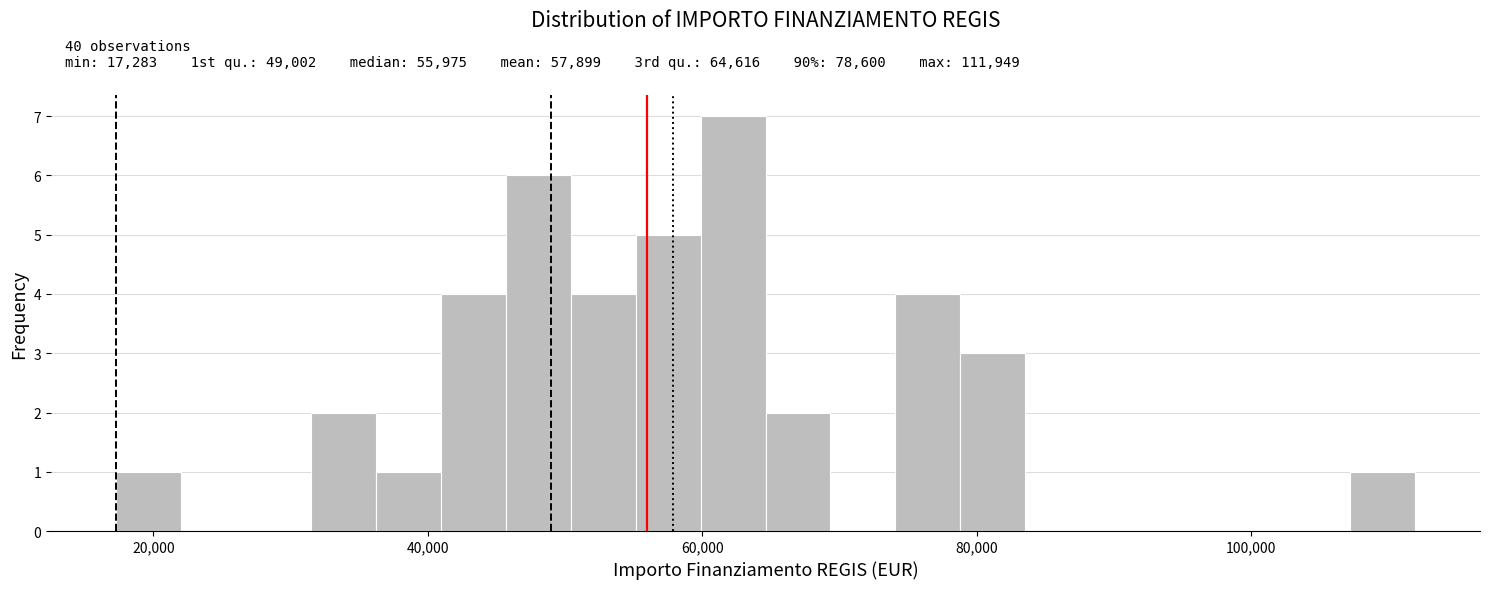

Around what value on the x-axis is the tallest bar? Give the approximate position of its centre, as read against the axis.

62000